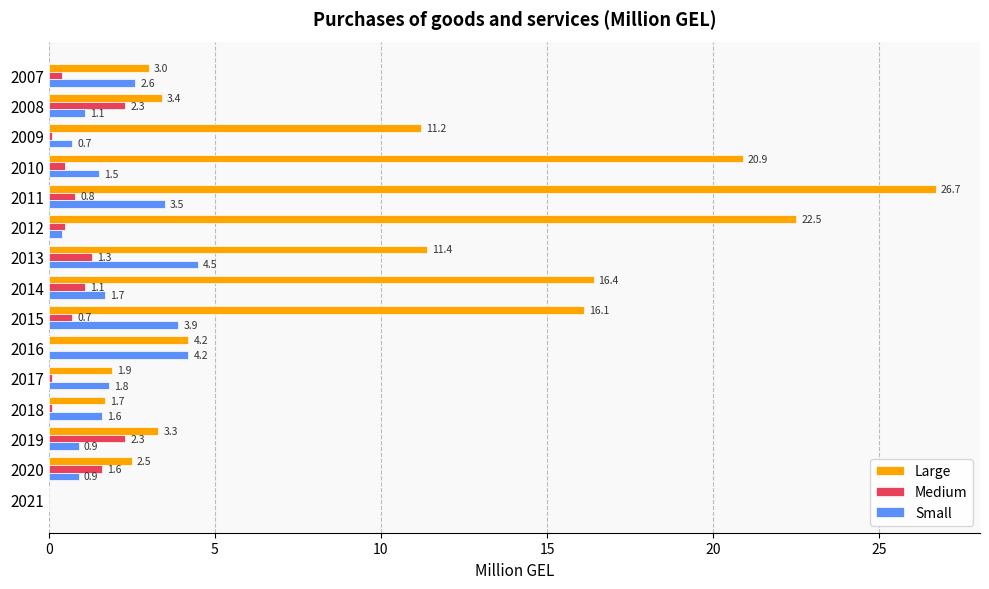

The value of Large at 2008 is 3.4. True or false?

True